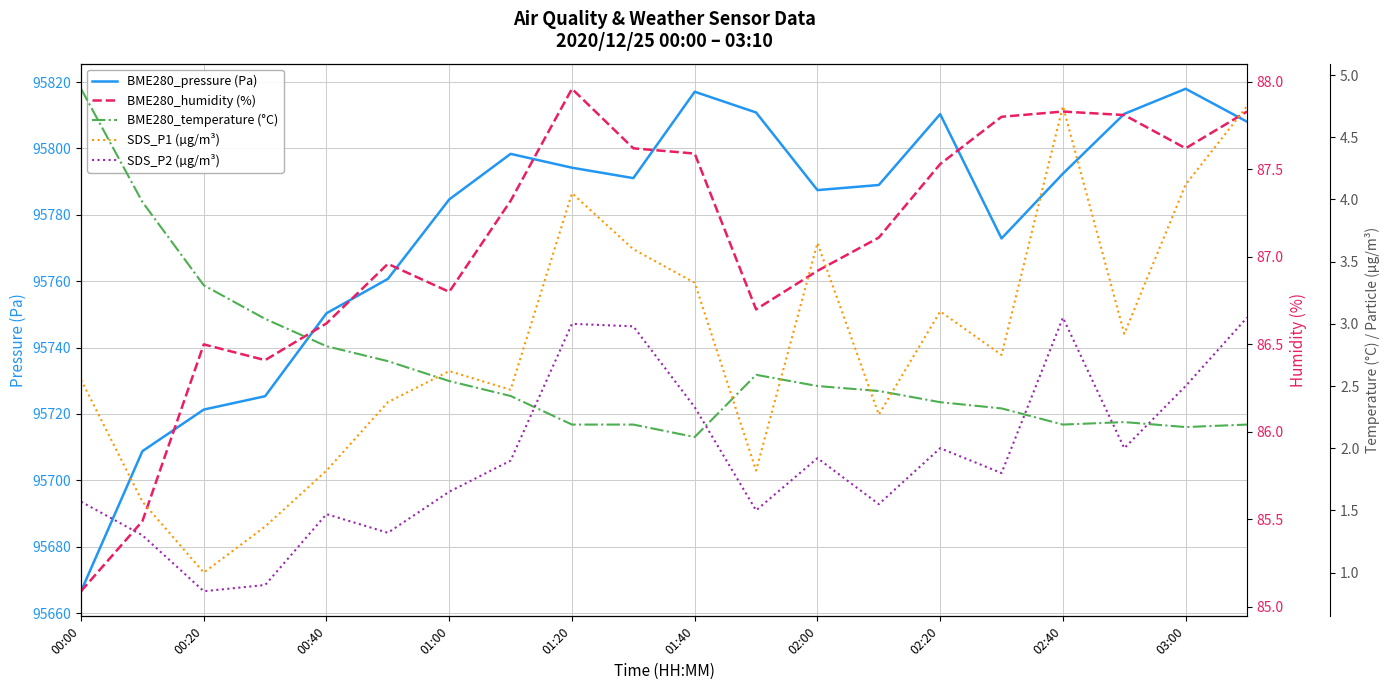

Is this an area chart (filled region under the line)?

No